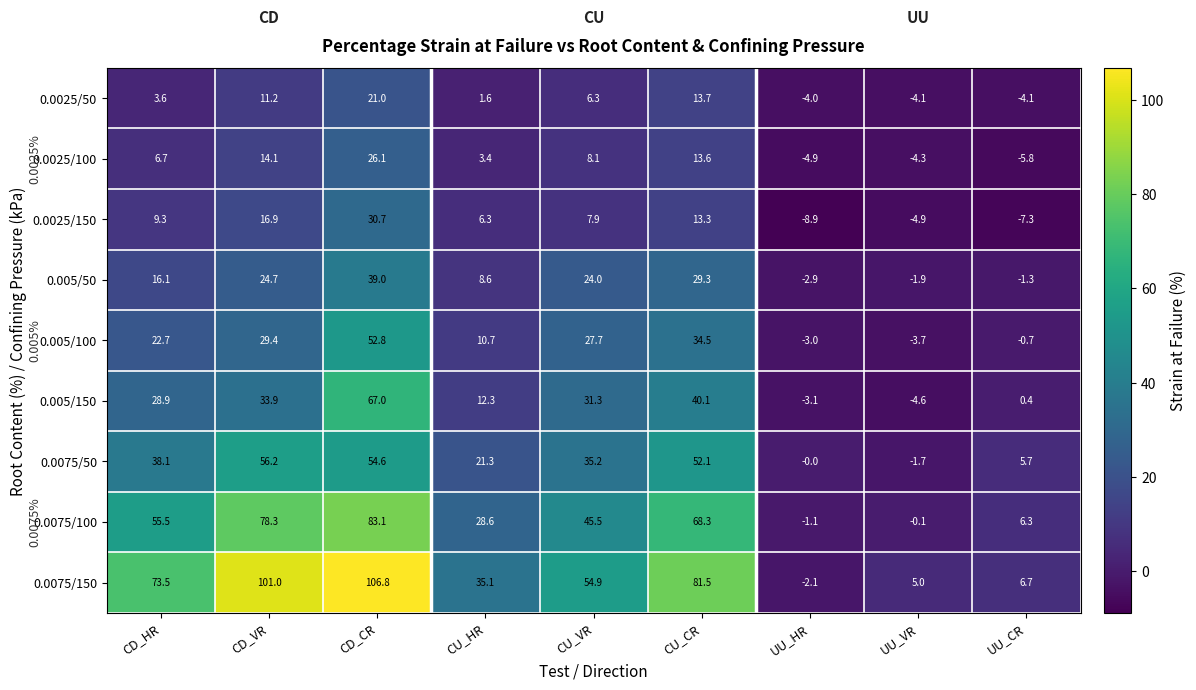

How many negative values does the 0.005/100 series have?

3